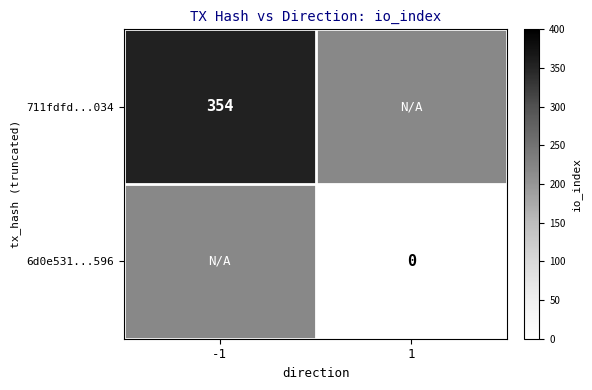

The 711fdfd...034 series shows 354 at -1. True or false?

True